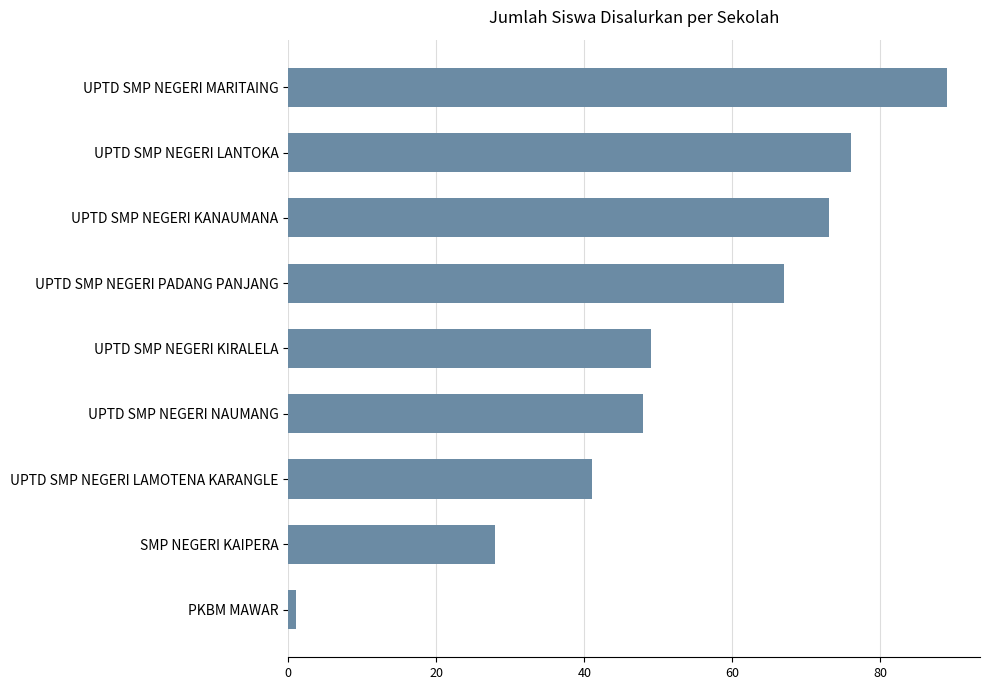

List the labels in order of value, largest first.

UPTD SMP NEGERI MARITAING, UPTD SMP NEGERI LANTOKA, UPTD SMP NEGERI KANAUMANA, UPTD SMP NEGERI PADANG PANJANG, UPTD SMP NEGERI KIRALELA, UPTD SMP NEGERI NAUMANG, UPTD SMP NEGERI LAMOTENA KARANGLE, SMP NEGERI KAIPERA, PKBM MAWAR